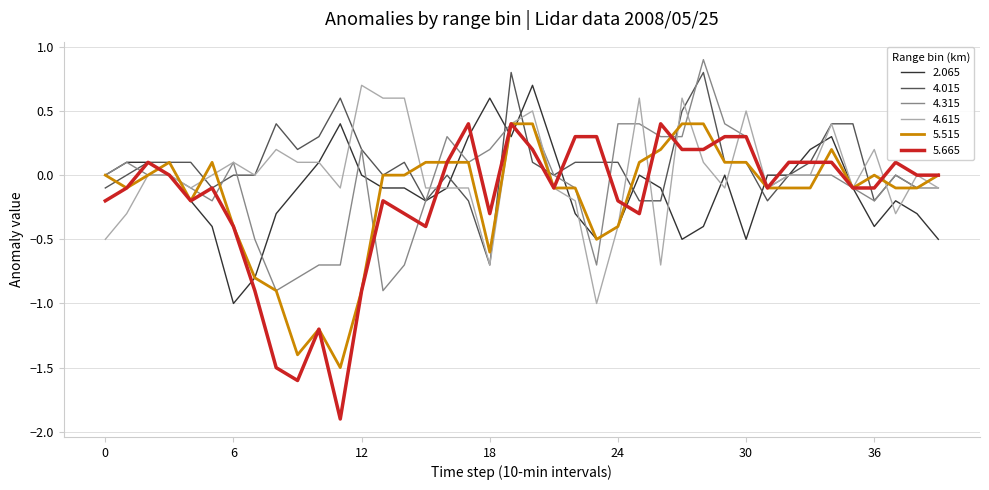

Which series has the largest total across all categories?

4.015